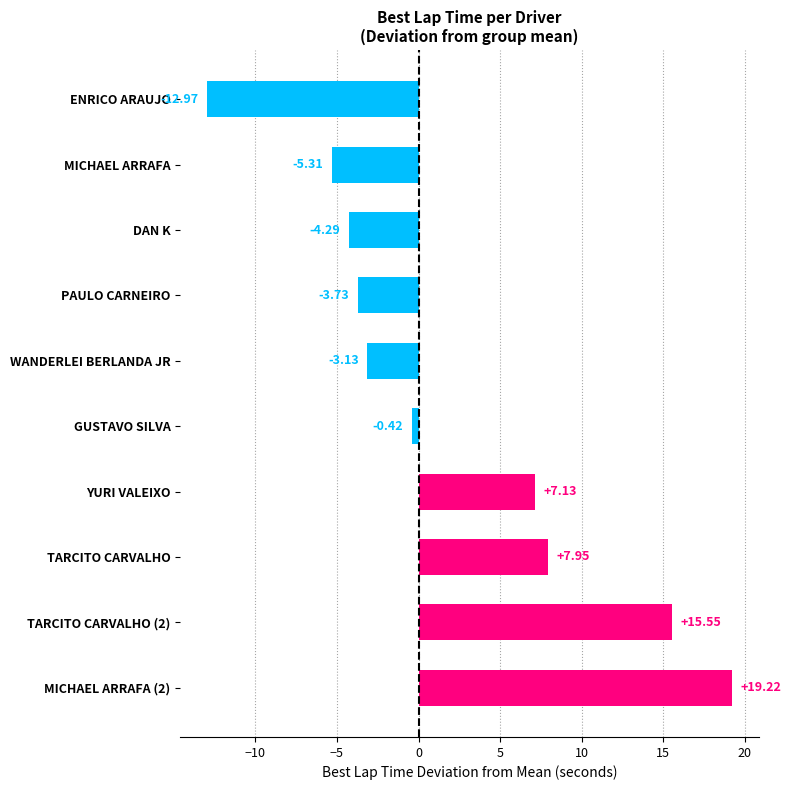

At which category does the chart reach its minimum across all series?

ENRICO ARAUJO